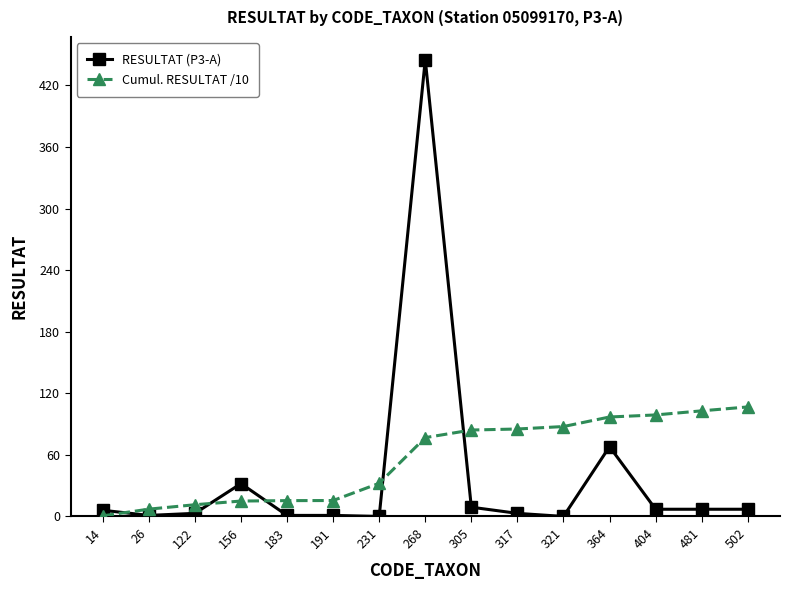

Which series has the widest spread of values?

RESULTAT (P3-A)